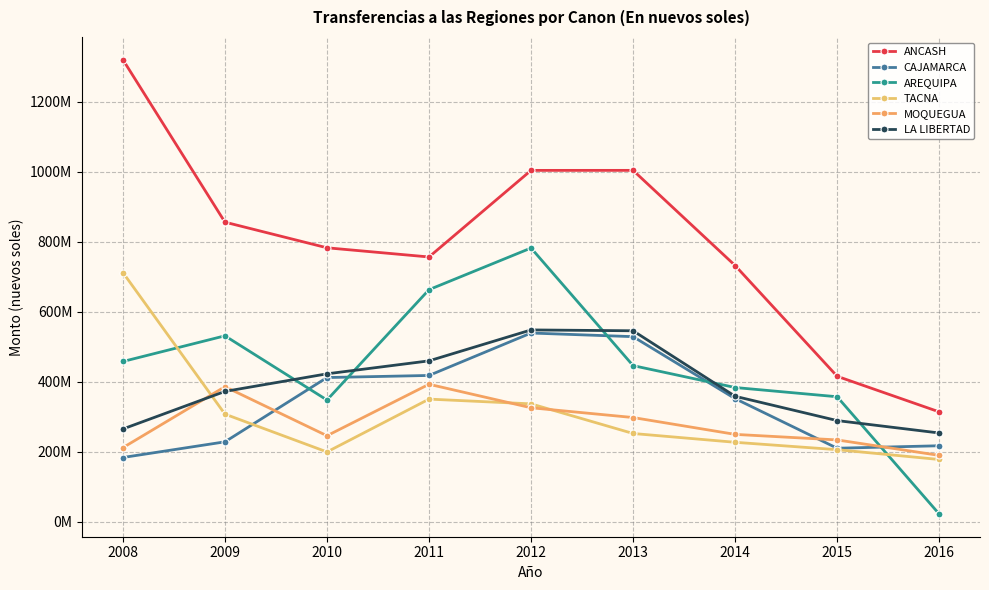

Does the chart have visible grid lines?

Yes